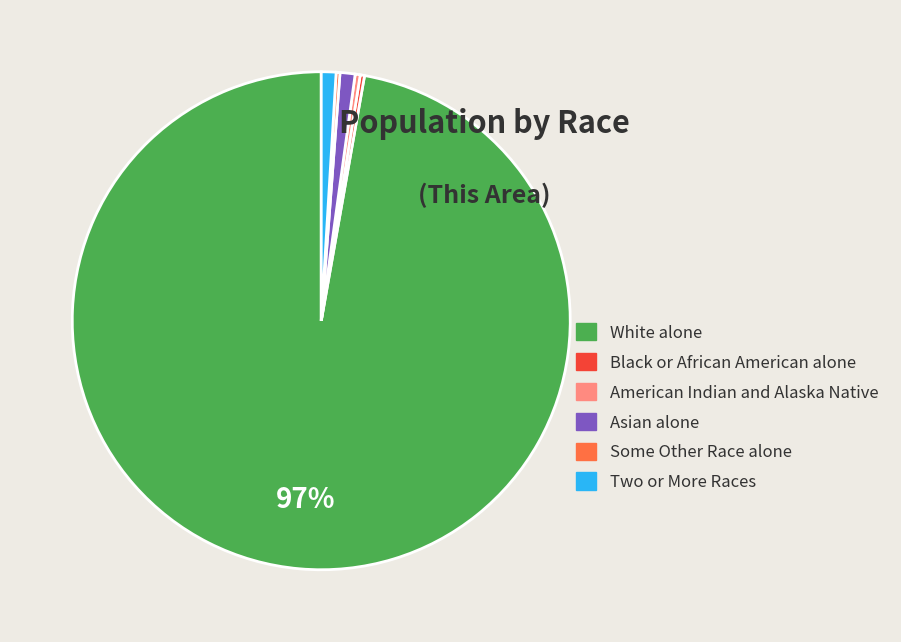

Which slice represents more than half of the pie?

White alone